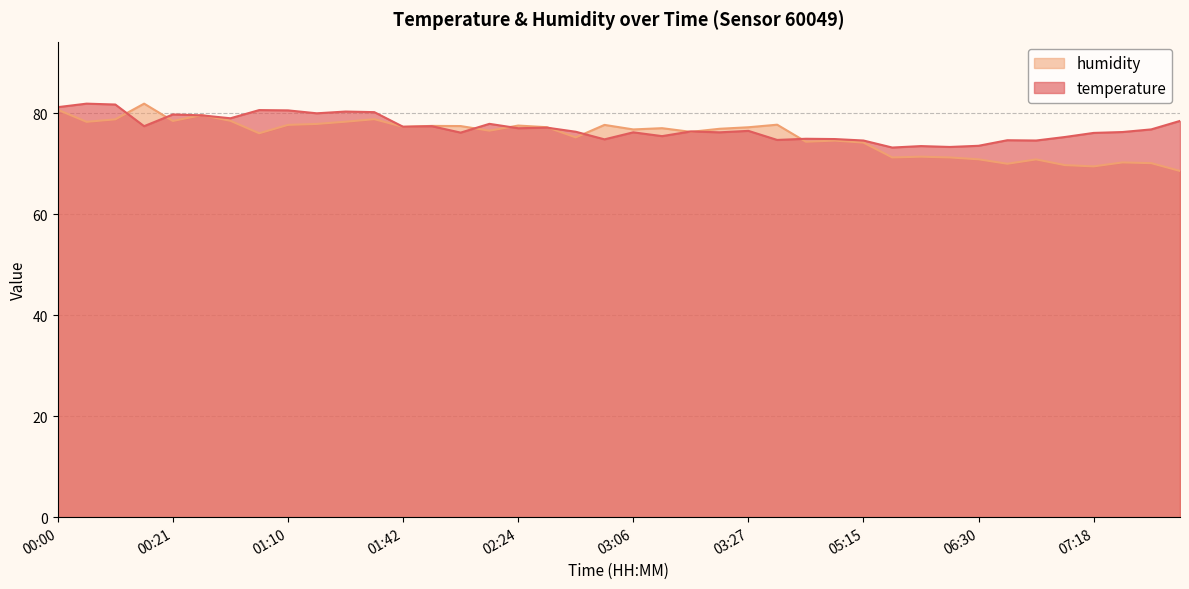

True or false: humidity has a value of 74.2 at 05:15.

True